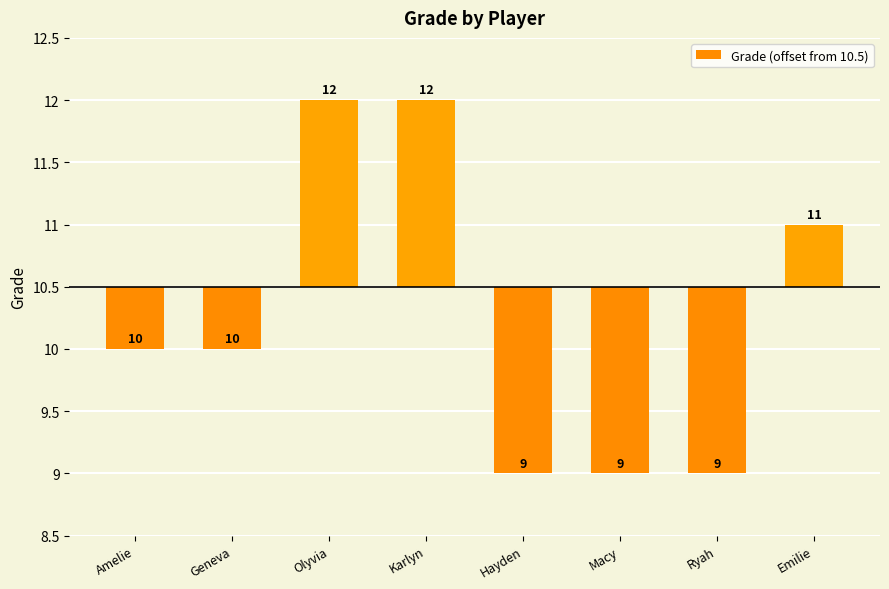

Rank the categories by value from lowest to highest.

Hayden, Macy, Ryah, Amelie, Geneva, Emilie, Olyvia, Karlyn